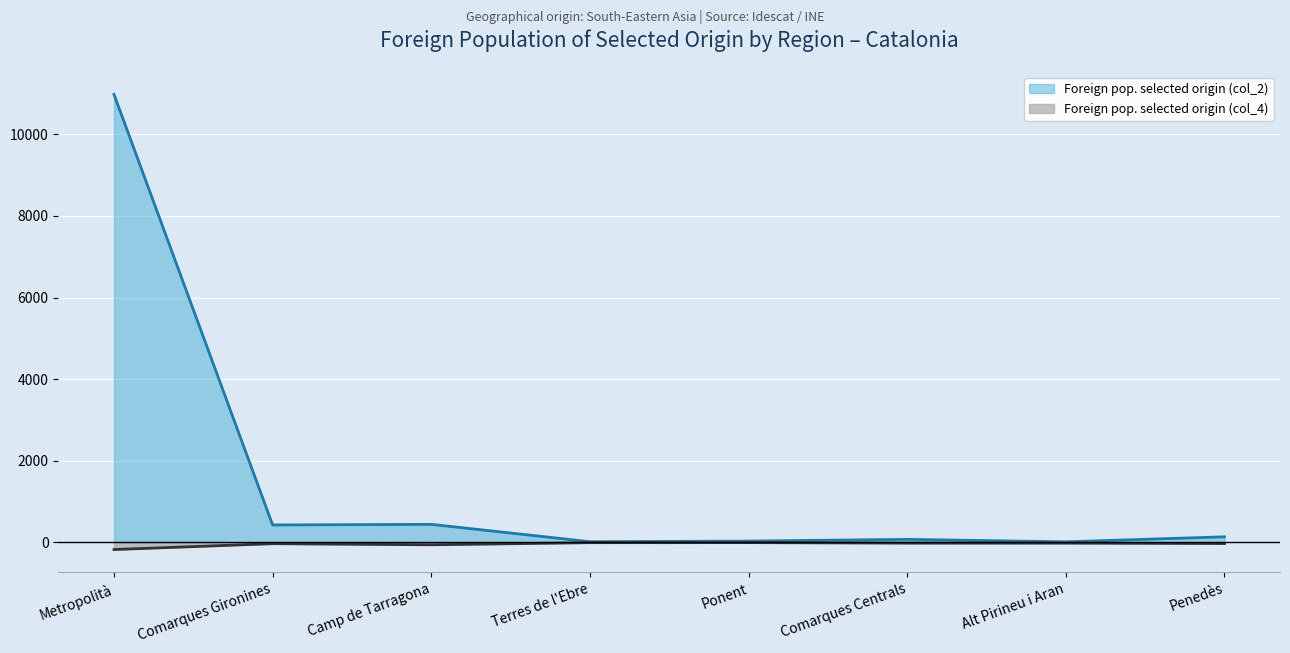

The Foreign pop. selected origin (col_4) series shows -50 at Metropolità. True or false?

False